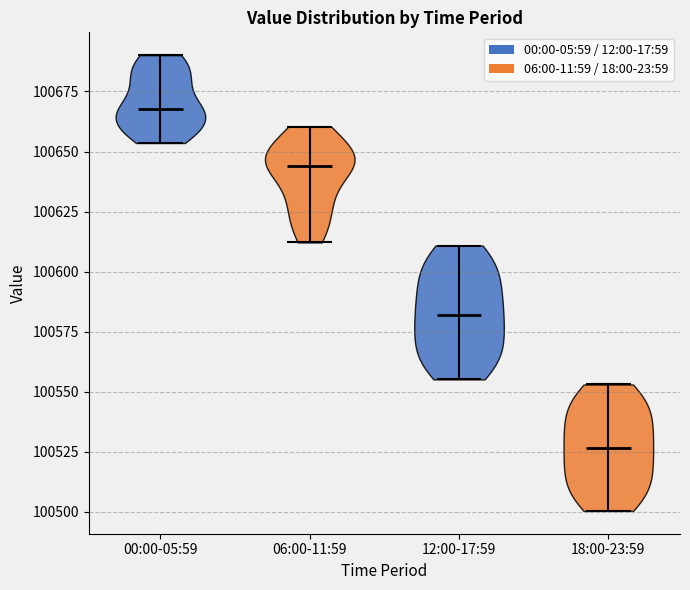

What is the lowest point the violin for 06:00-11:59 reaches on the y-axis? The values are not printed on the chart, so give them approximately, as read against the axis.

100610